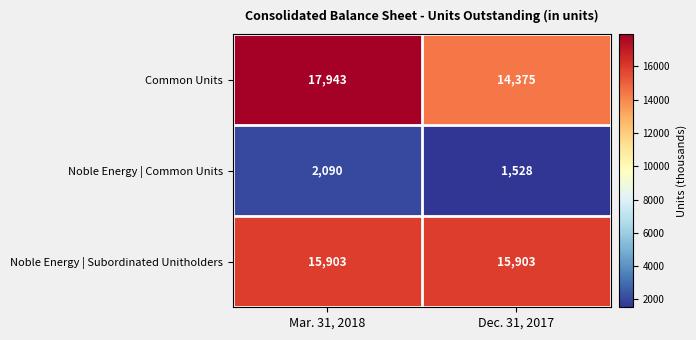

What is the maximum value shown in the chart?

17943